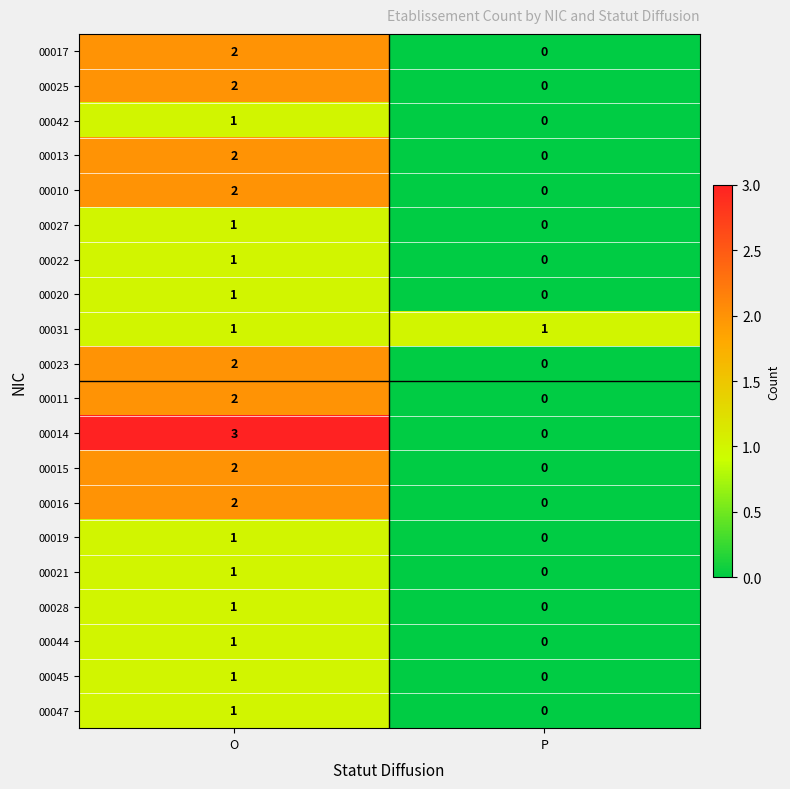

Between O and P, which series saw the biggest shift?

00014